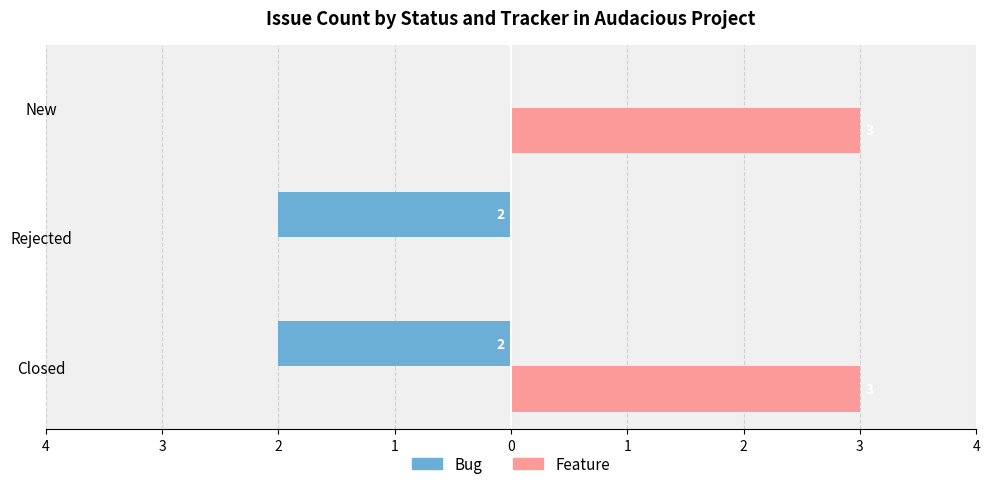

What are all the series names shown in the legend?

Bug, Feature